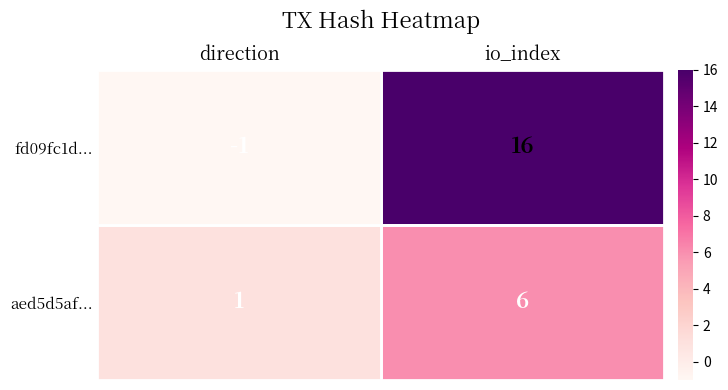

At io_index, list the series in order from smallest to largest.

aed5d5af..., fd09fc1d...